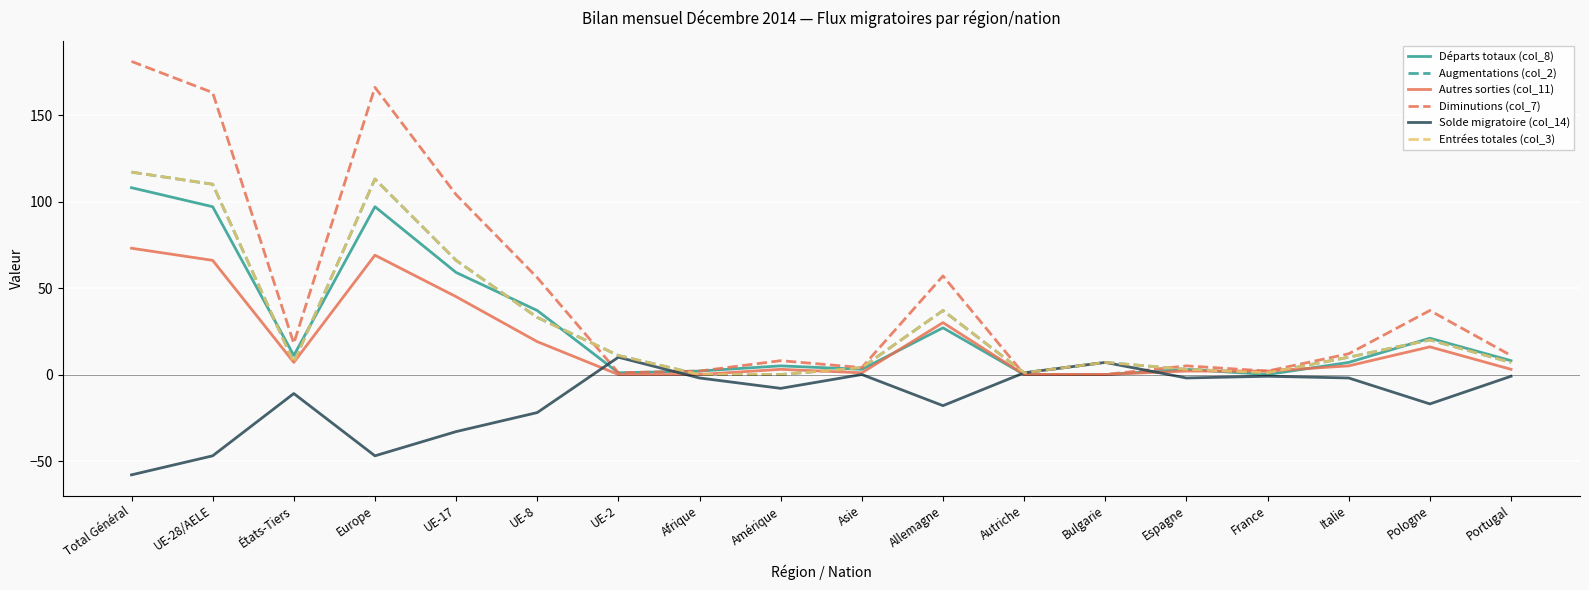

In Autres sorties (col_11), how many points are higher than both neighbors (excluding endpoints)?

4